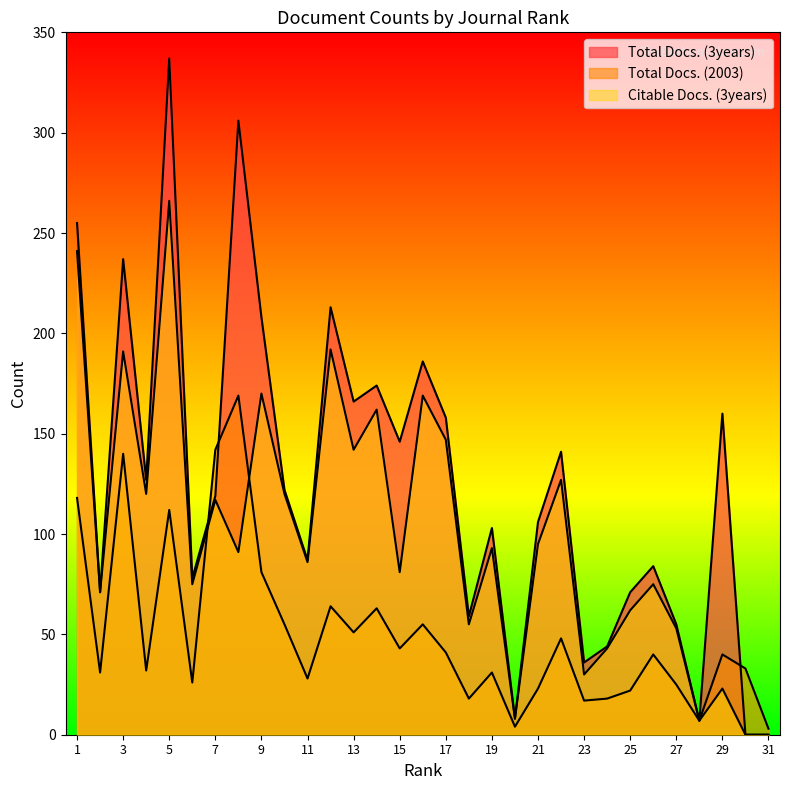

True or false: Citable Docs. (3years) and Total Docs. (3years) cross at least once.

False